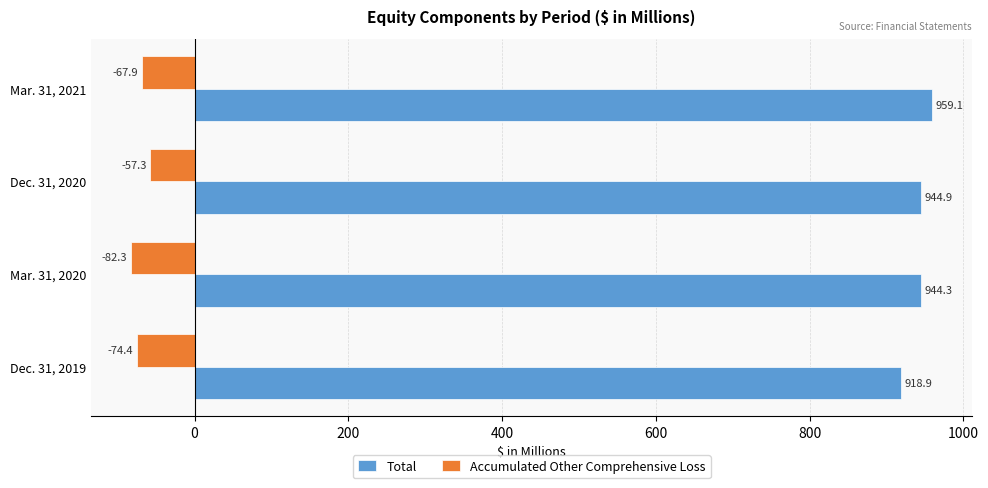

Where is Accumulated Other Comprehensive Loss nearest to the value -69?

Mar. 31, 2021